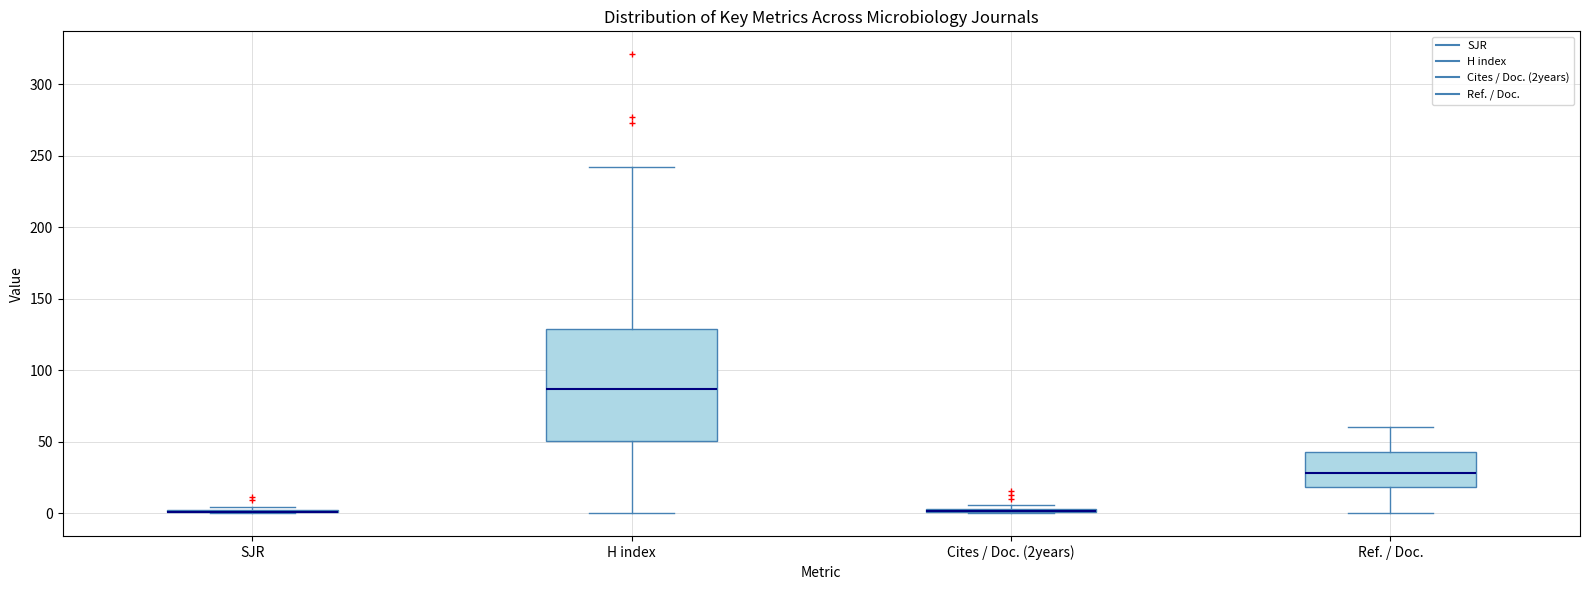

Which box is the tallest, from its lower edge to its upper edge?

H index